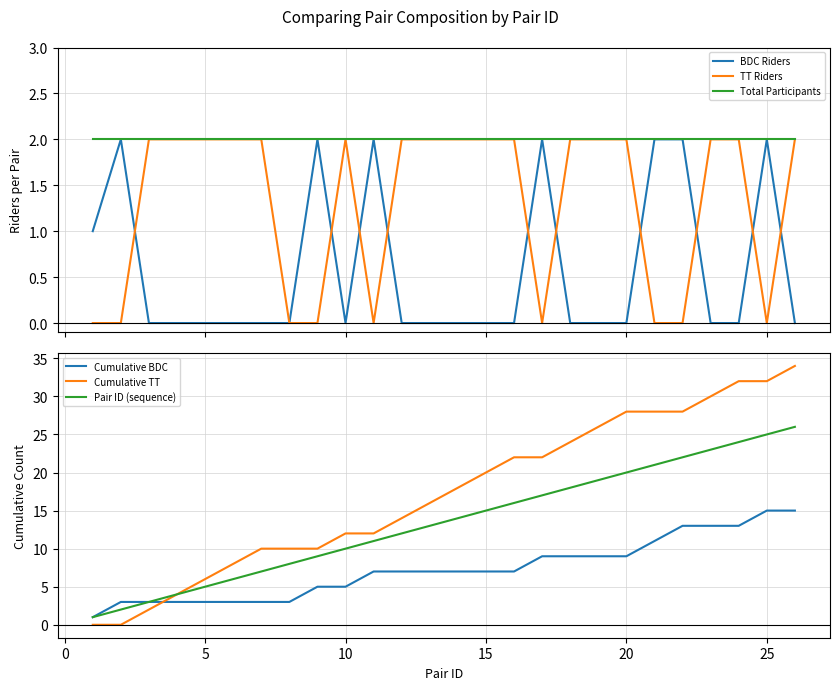

At how many categories does at least one series exceed 11?

17